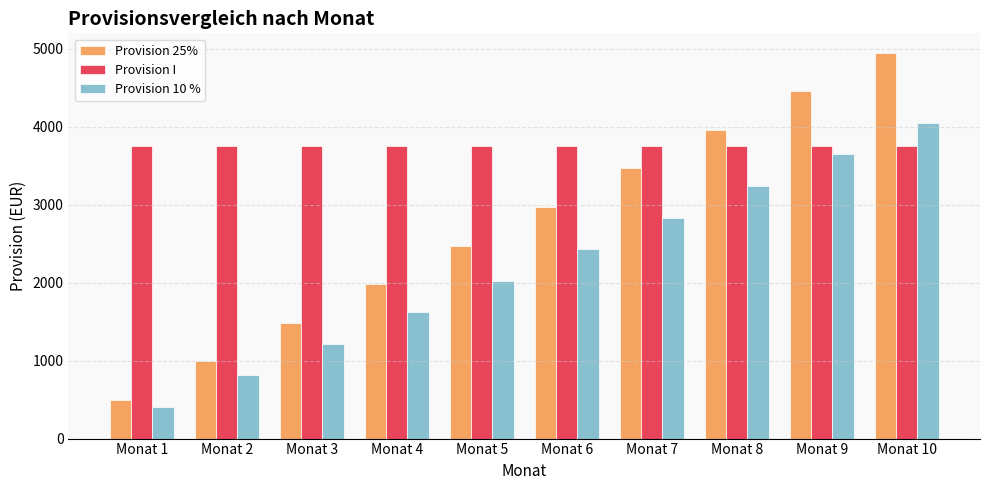

Reading left to right, extract all data points from this chart.

Provision 25%: Monat 1=495	Monat 2=990	Monat 3=1485	Monat 4=1980	Monat 5=2475	Monat 6=2970	Monat 7=3465	Monat 8=3960	Monat 9=4455	Monat 10=4950
Provision I: Monat 1=3750	Monat 2=3750	Monat 3=3750	Monat 4=3750	Monat 5=3750	Monat 6=3750	Monat 7=3750	Monat 8=3750	Monat 9=3750	Monat 10=3750
Provision 10 %: Monat 1=405	Monat 2=810	Monat 3=1215	Monat 4=1620	Monat 5=2025	Monat 6=2430	Monat 7=2835	Monat 8=3240	Monat 9=3645	Monat 10=4050